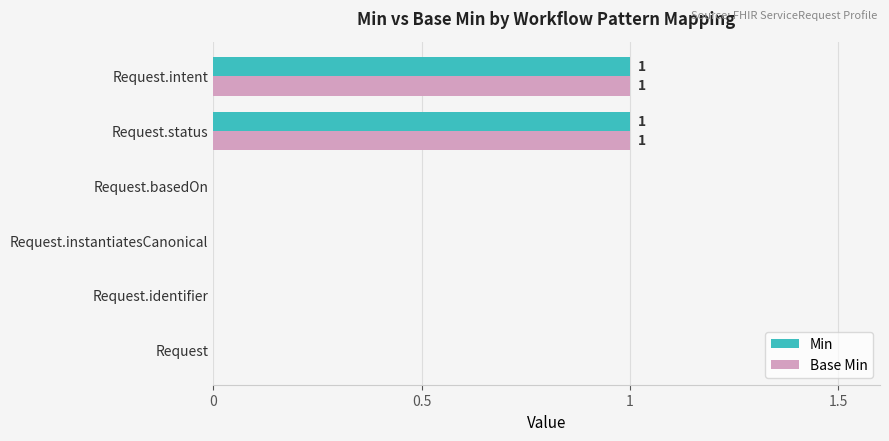

True or false: Base Min has a value of 1 at Request.basedOn.

False